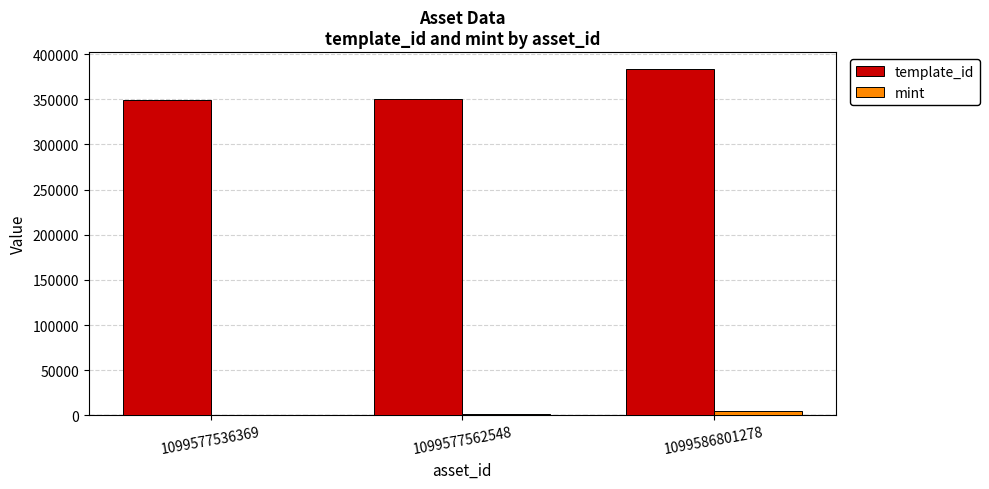

What is the average value of the template_id series?

360848